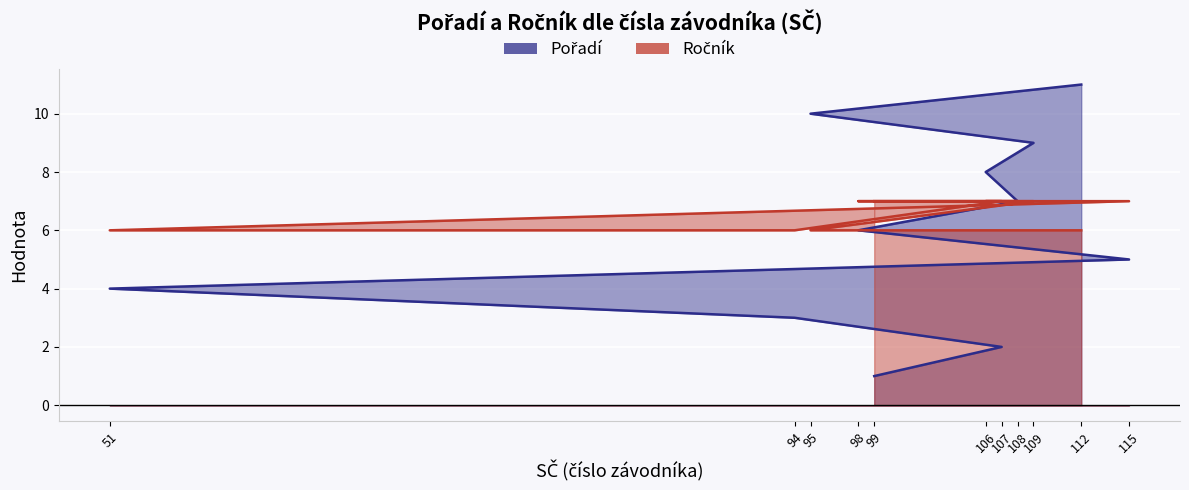

Reading left to right, transcribe all the data shown in this chart.

Pořadí: 1	2	3	4	5	6	7	8	9	10	11
Ročník: 7	7	6	6	7	7	7	7	7	6	6